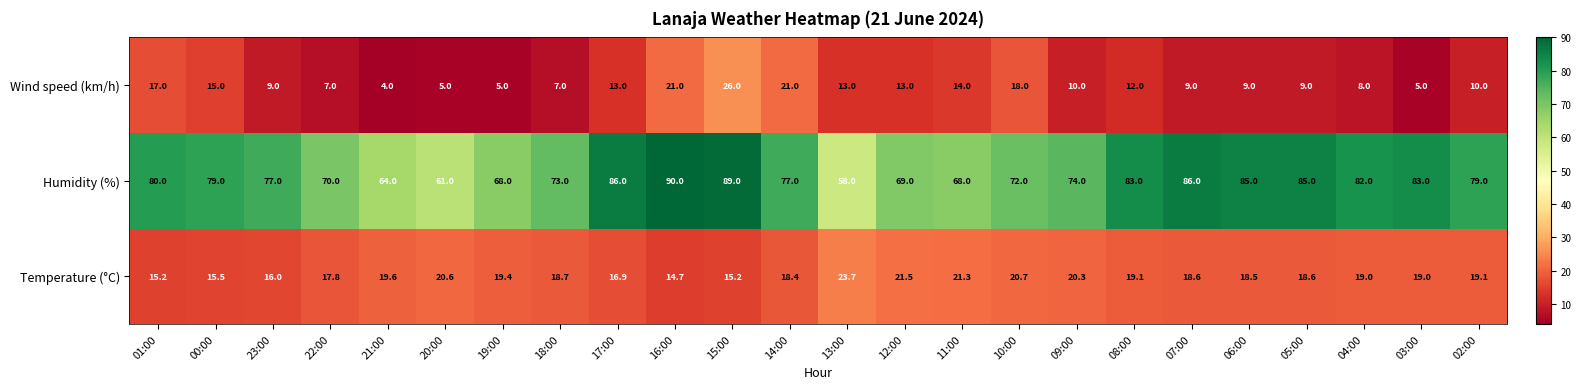

What is the difference between the second highest and second lowest values in the Temperature (°C) series?

6.3